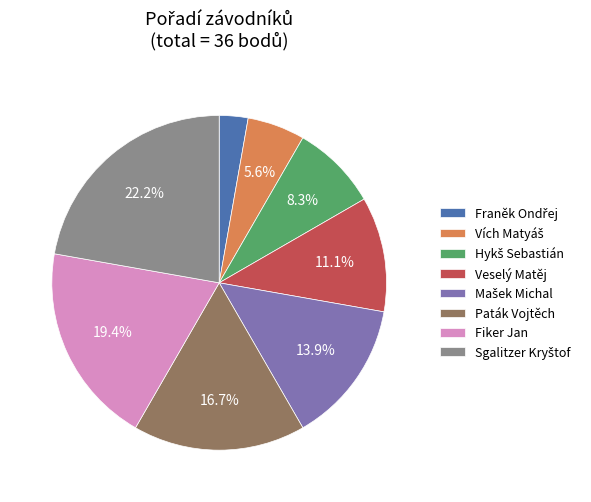

What percentage is NOT represented by Paták Vojtěch?

83.3%